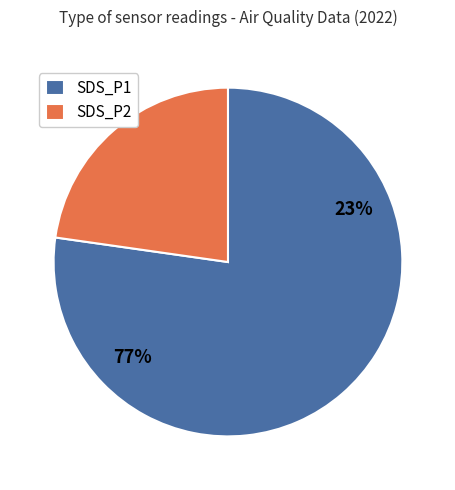

Rank the categories by value from lowest to highest.

SDS_P2, SDS_P1